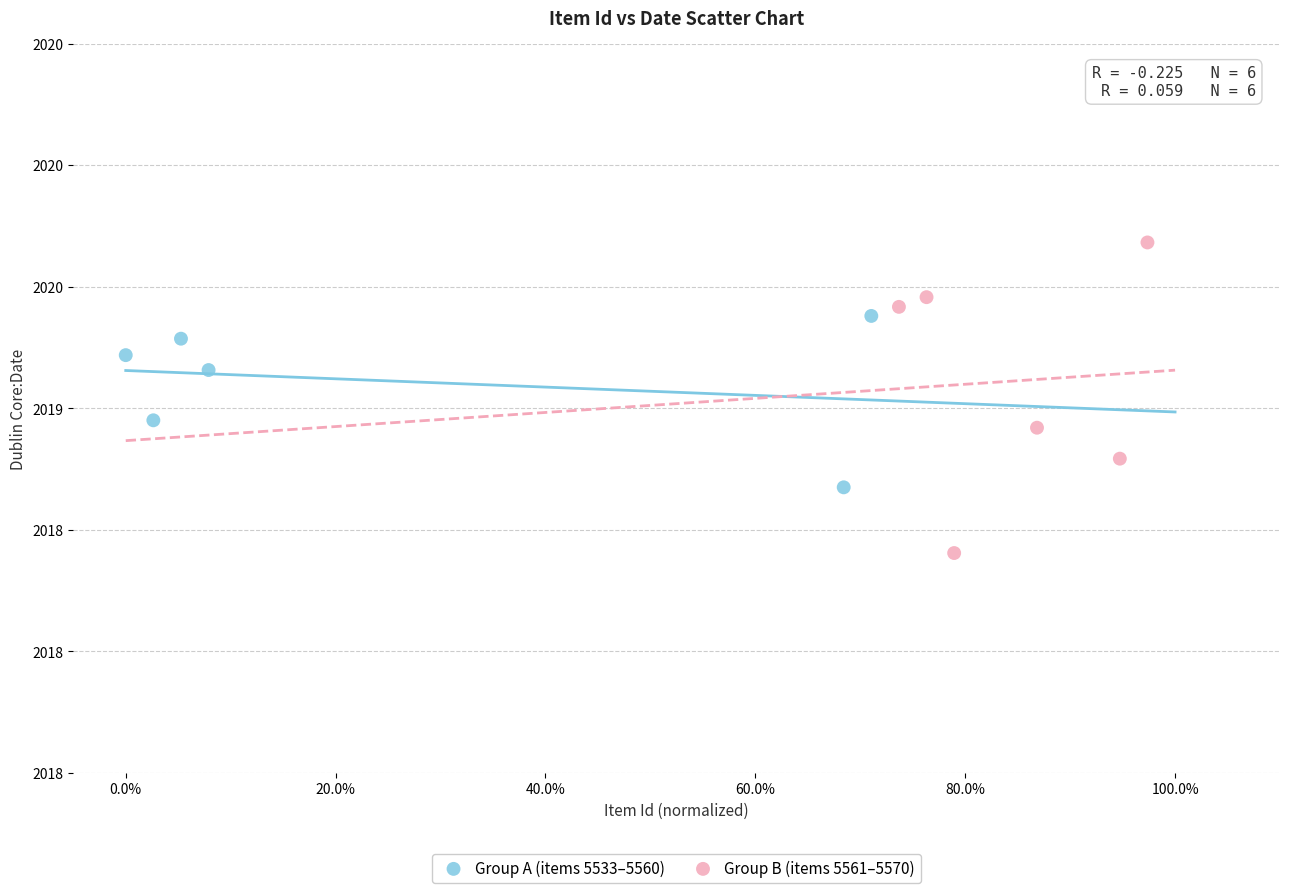

What are all the series names shown in the legend?

Group A (items 5533–5560), Group B (items 5561–5570)